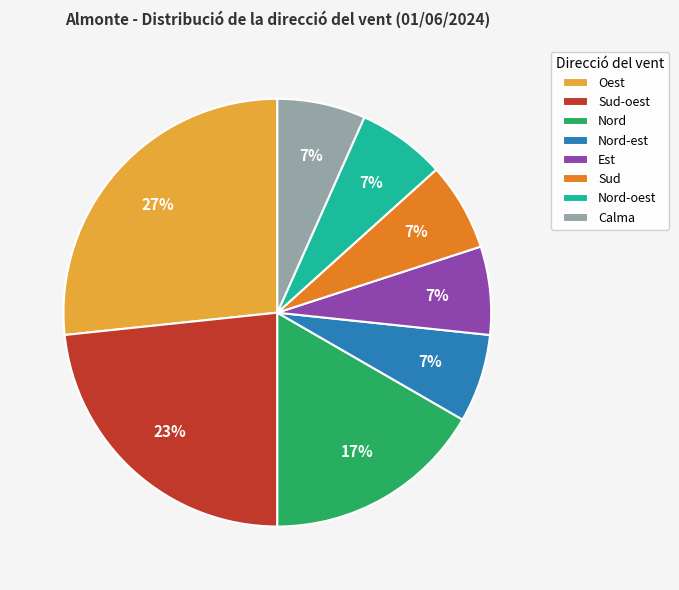

To the nearest percent, what percentage of the pie is Nord-oest?

7%